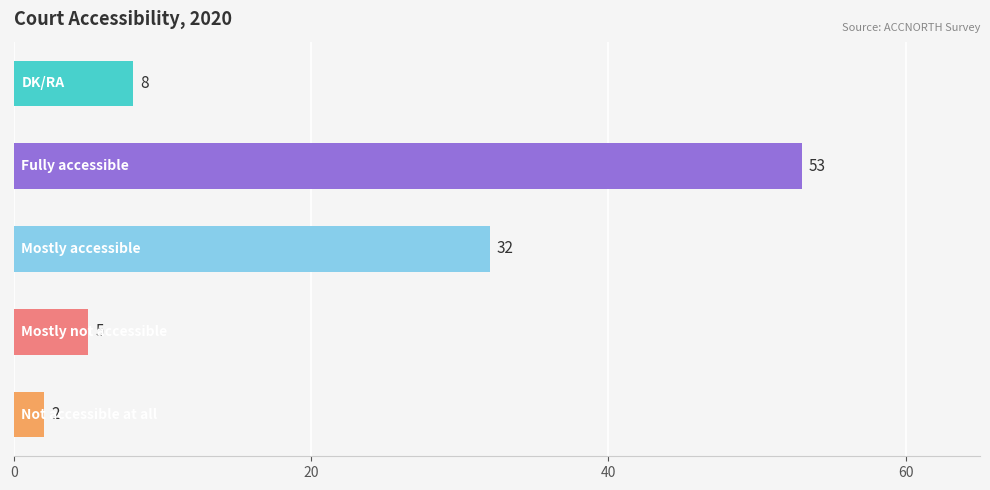

What is the maximum value shown in the chart?

53